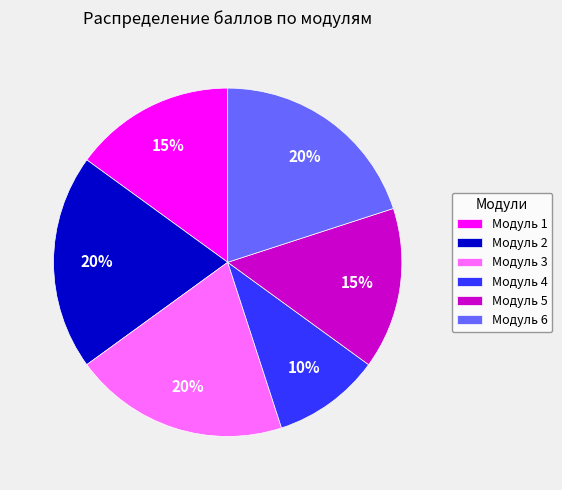

How many slices are in this pie chart?

6